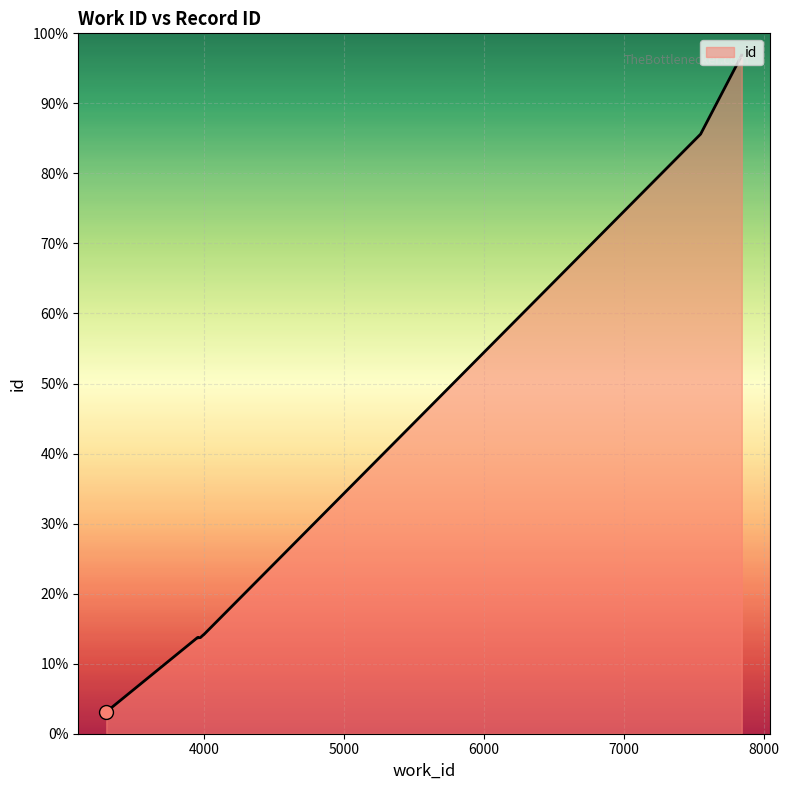

At which category does the chart reach its minimum across all series?

3304